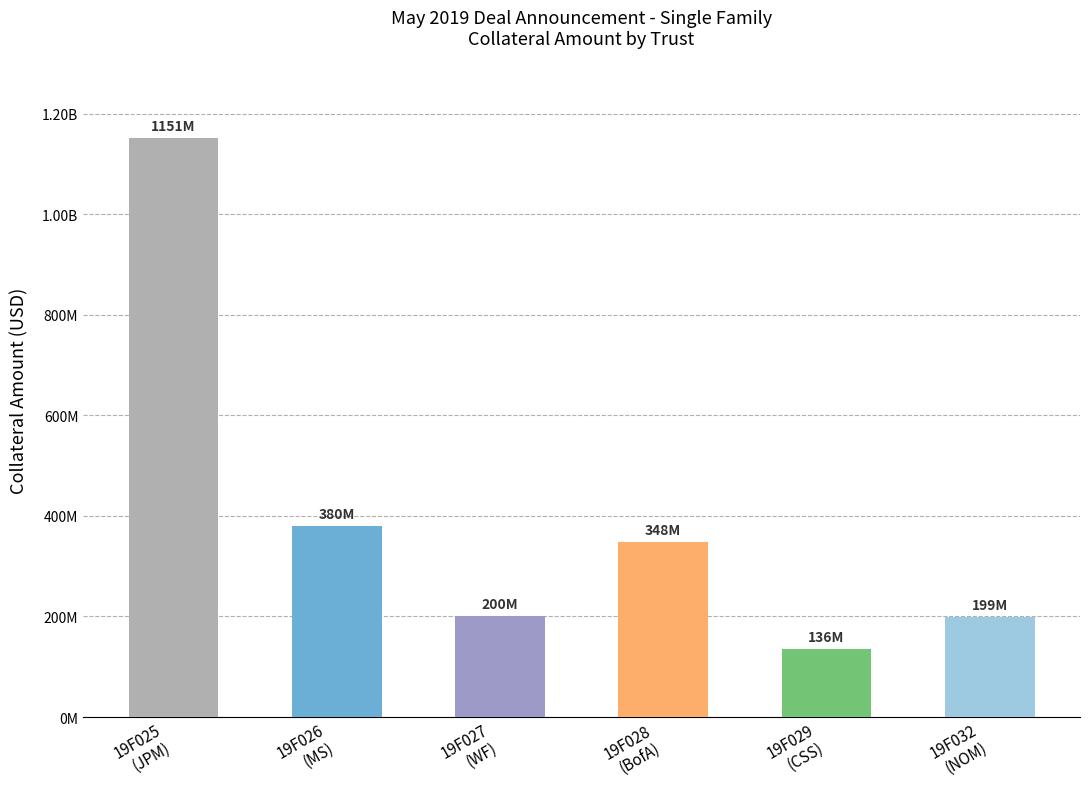

Reading left to right, extract all data points from this chart.

19F025
(JPM)=1151446960	19F026
(MS)=380491869	19F027
(WF)=200307339	19F028
(BofA)=348282032	19F029
(CSS)=135931845	19F032
(NOM)=199404822